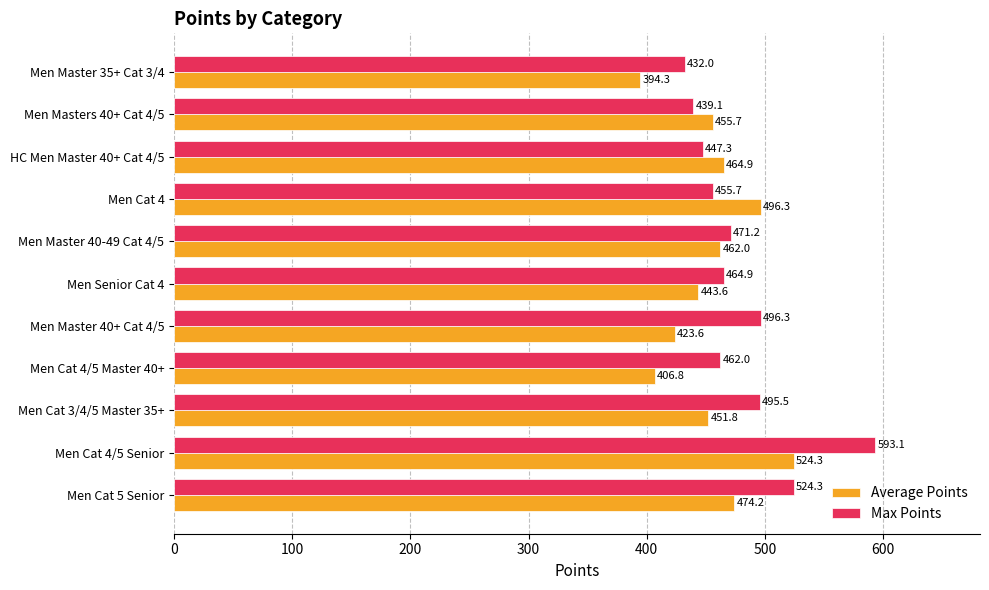

What is the difference between the second highest and second lowest values in the Max Points series?

85.2